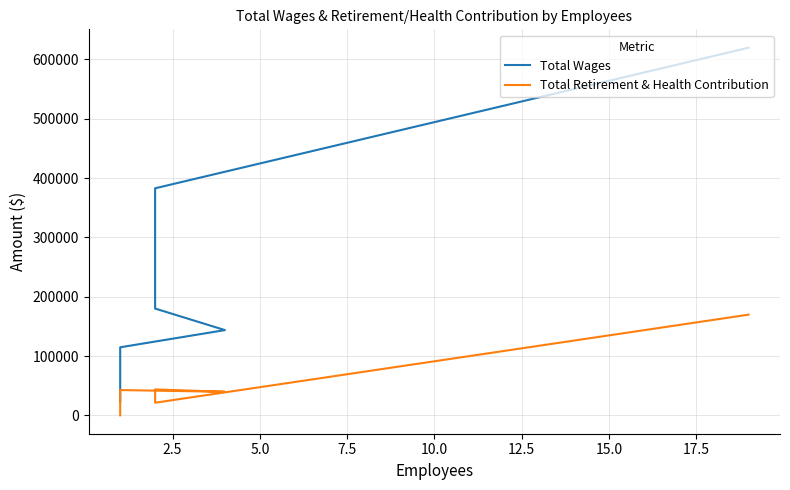

How many values in the Total Wages series are below 143688?

3